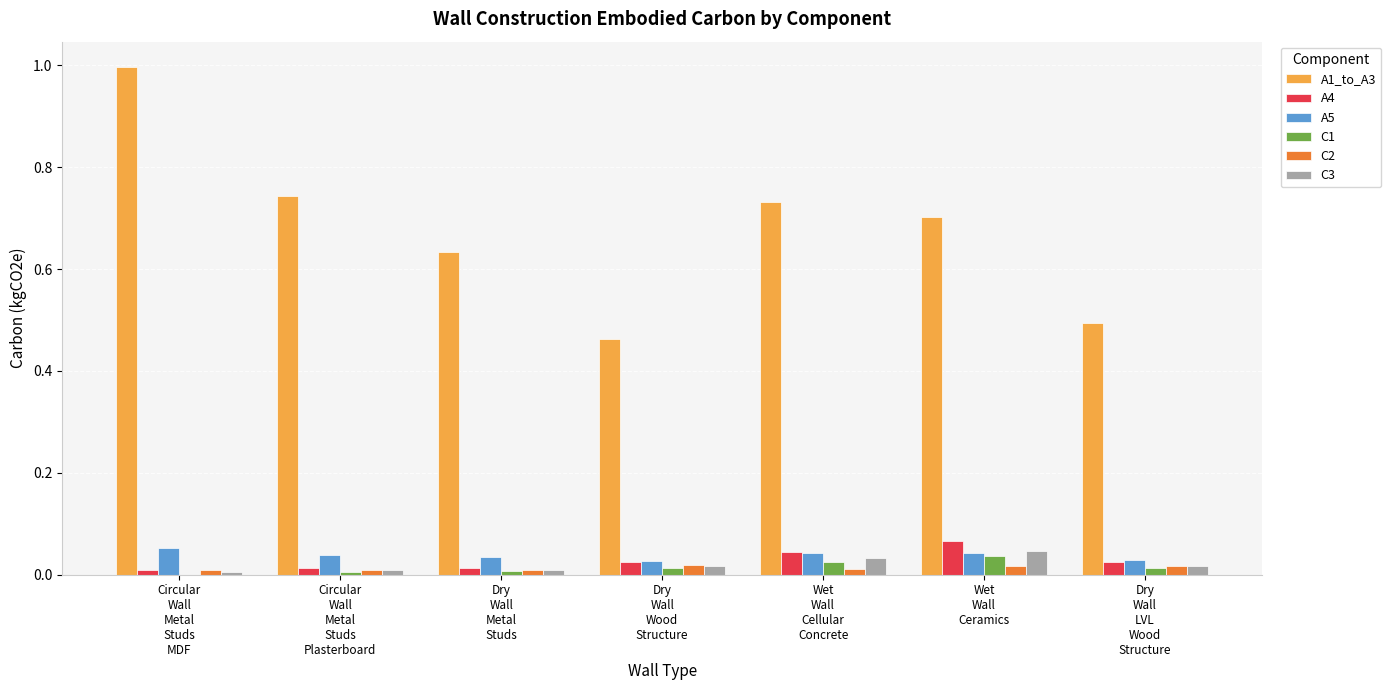

How many series are shown in this chart?

6